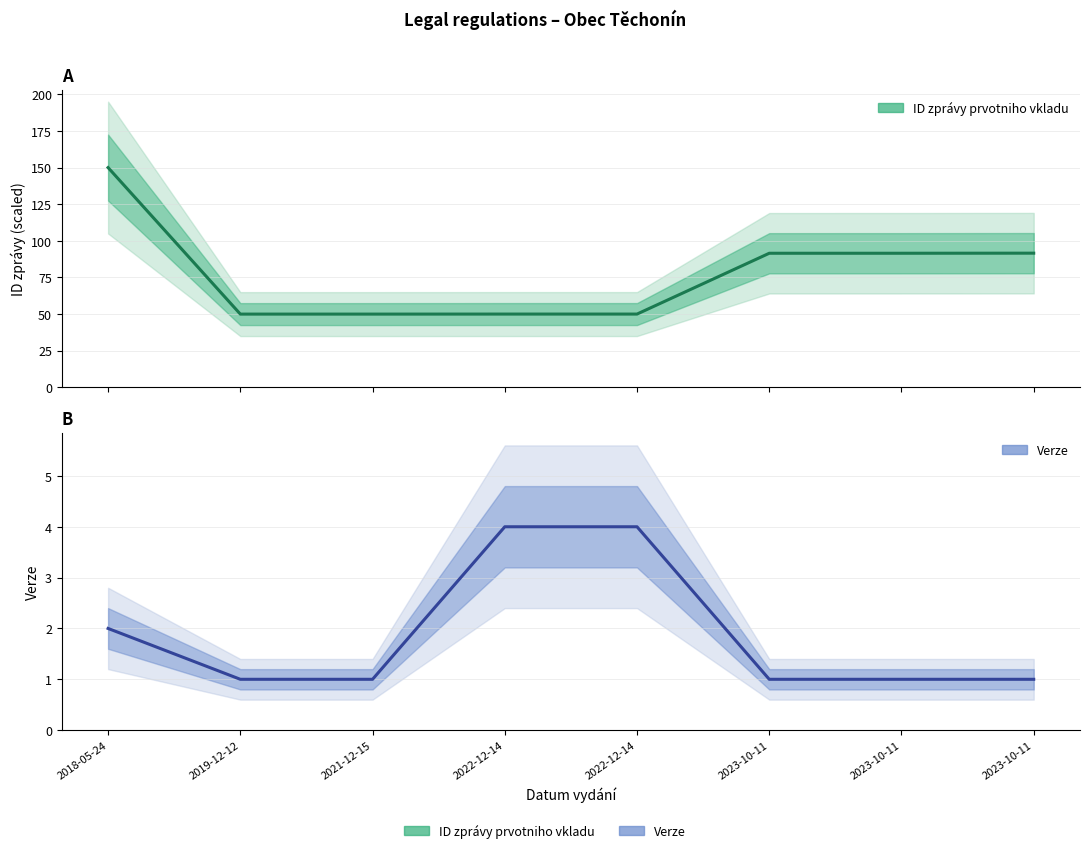

What is the average value of the Verze series?

1.9